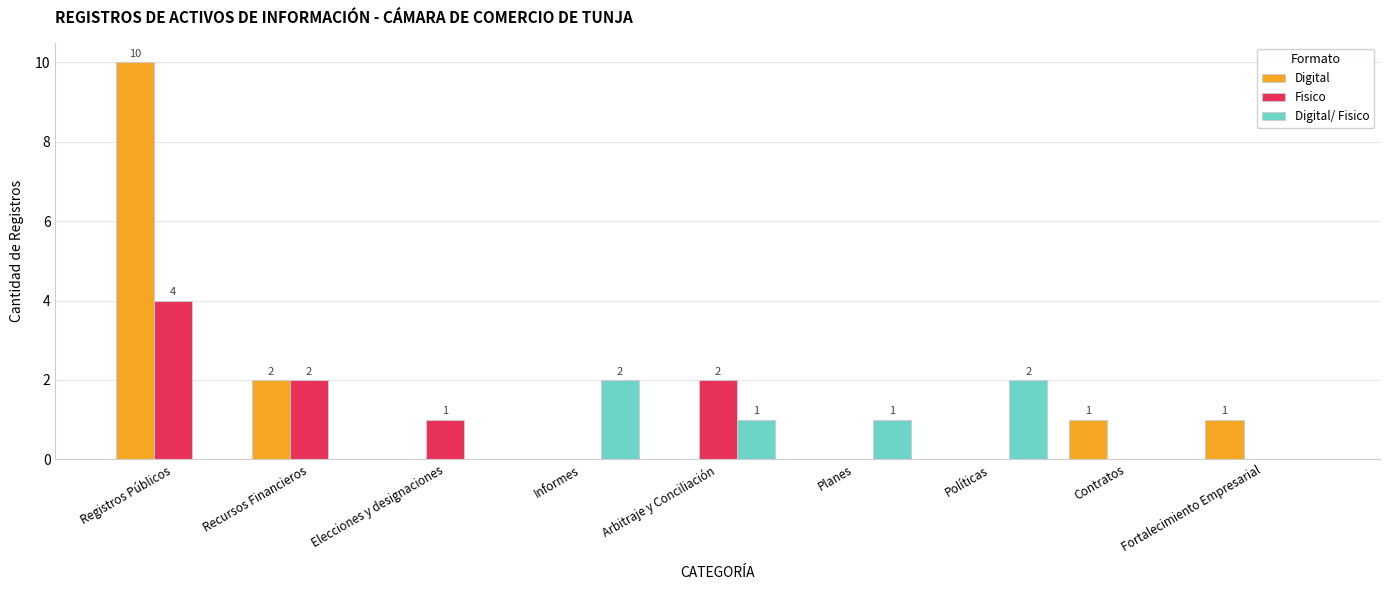

Reading left to right, what are all the values shown in this chart?

Digital: 10	2	0	0	0	0	0	1	1
Fisico: 4	2	1	0	2	0	0	0	0
Digital/ Fisico: 0	0	0	2	1	1	2	0	0